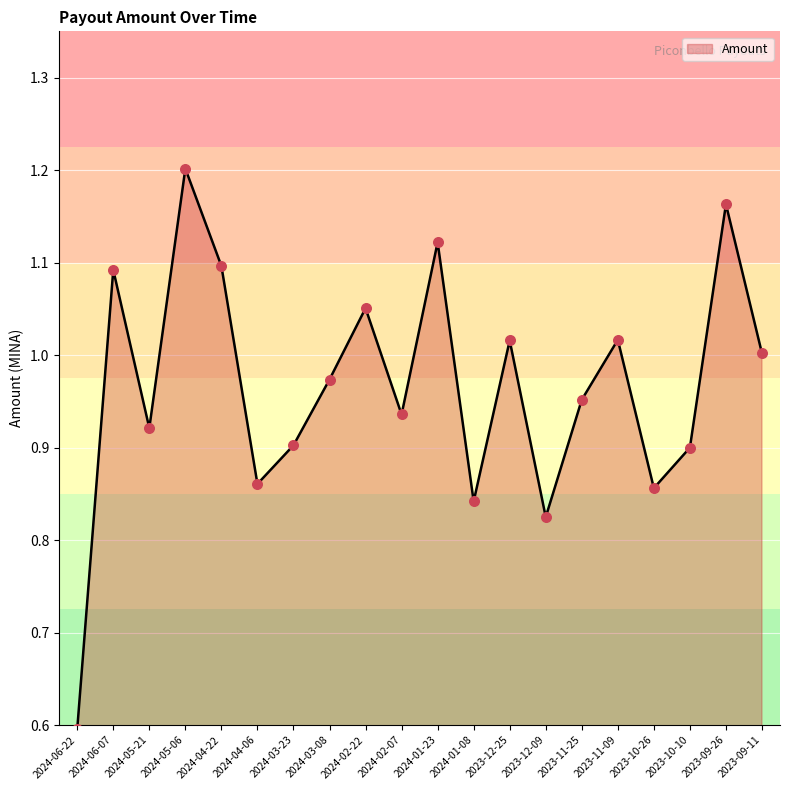

Between 2024-03-08 and 2024-06-22, which is larger?

2024-03-08